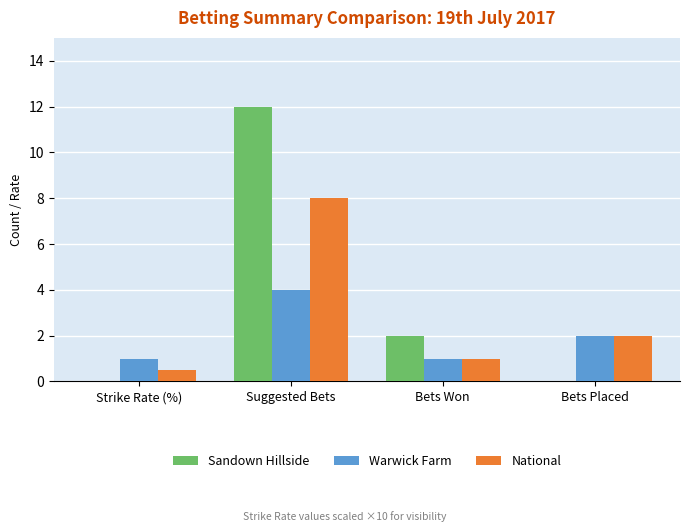

The Warwick Farm series shows 1.0 at Bets Won. True or false?

True